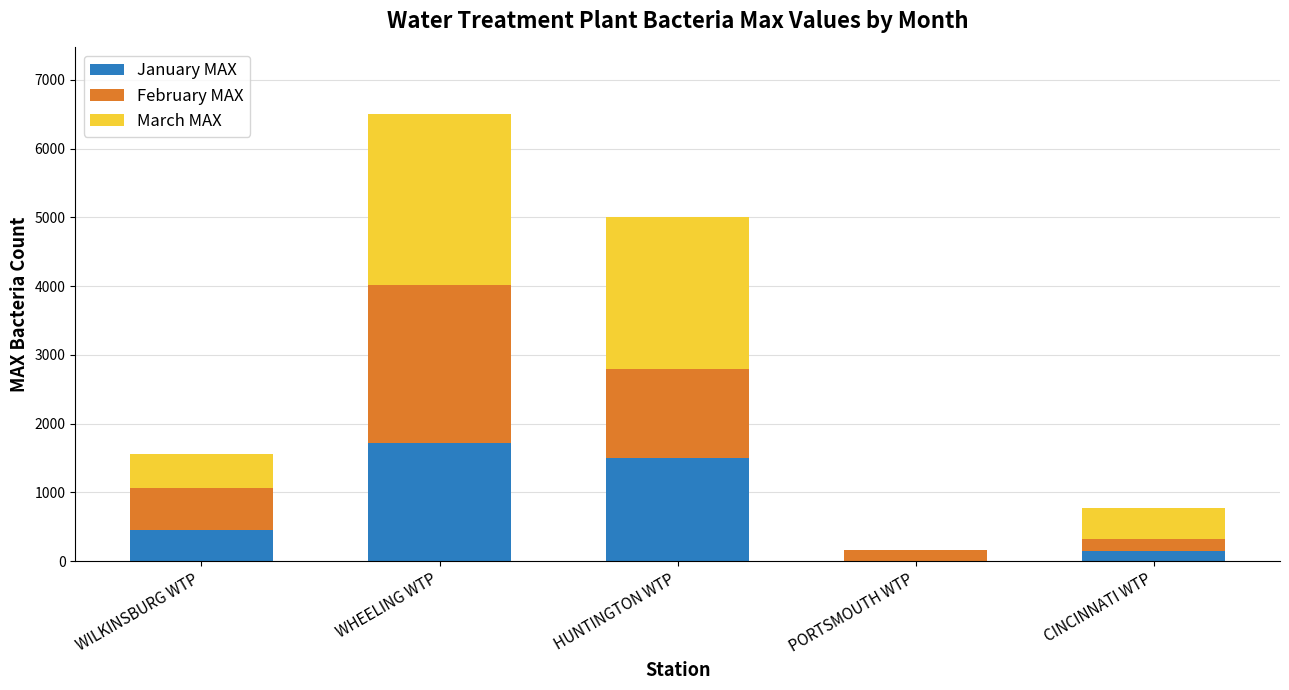

The January MAX series shows 1725 at WHEELING WTP. True or false?

True